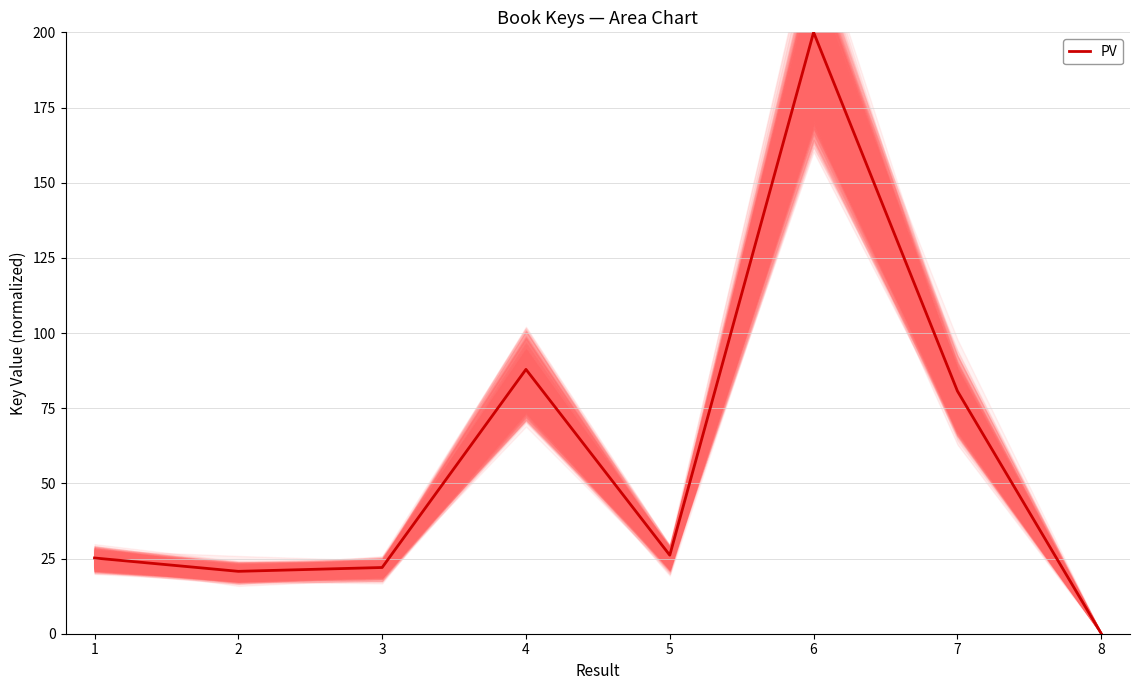

What is the value of the 8th point from the left?

0.1